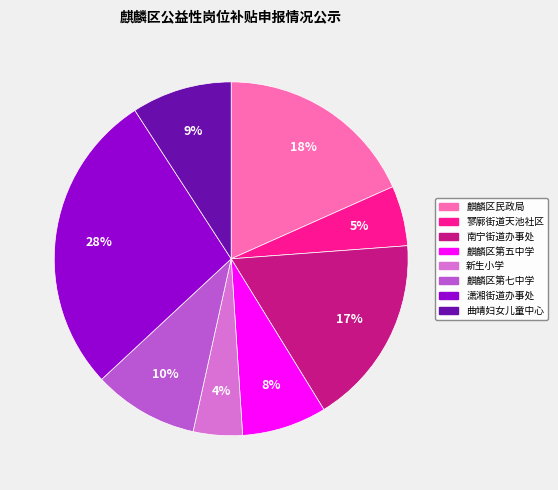

True or false: 曲靖妇女儿童中心 accounts for 3% of the total.

False